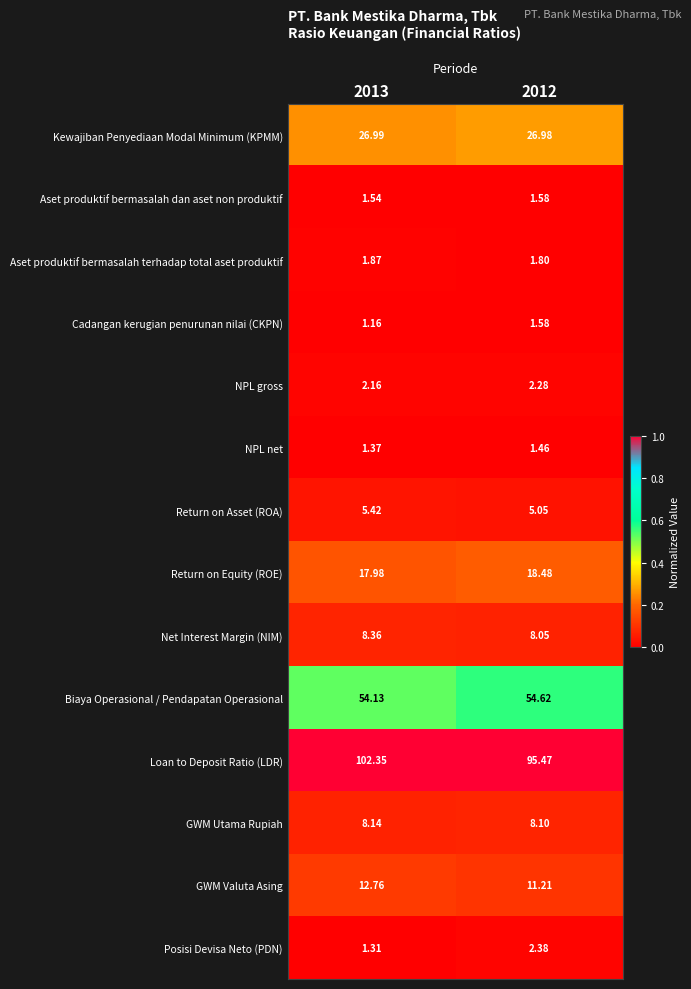

At which category is the sum across all series the highest?

2013